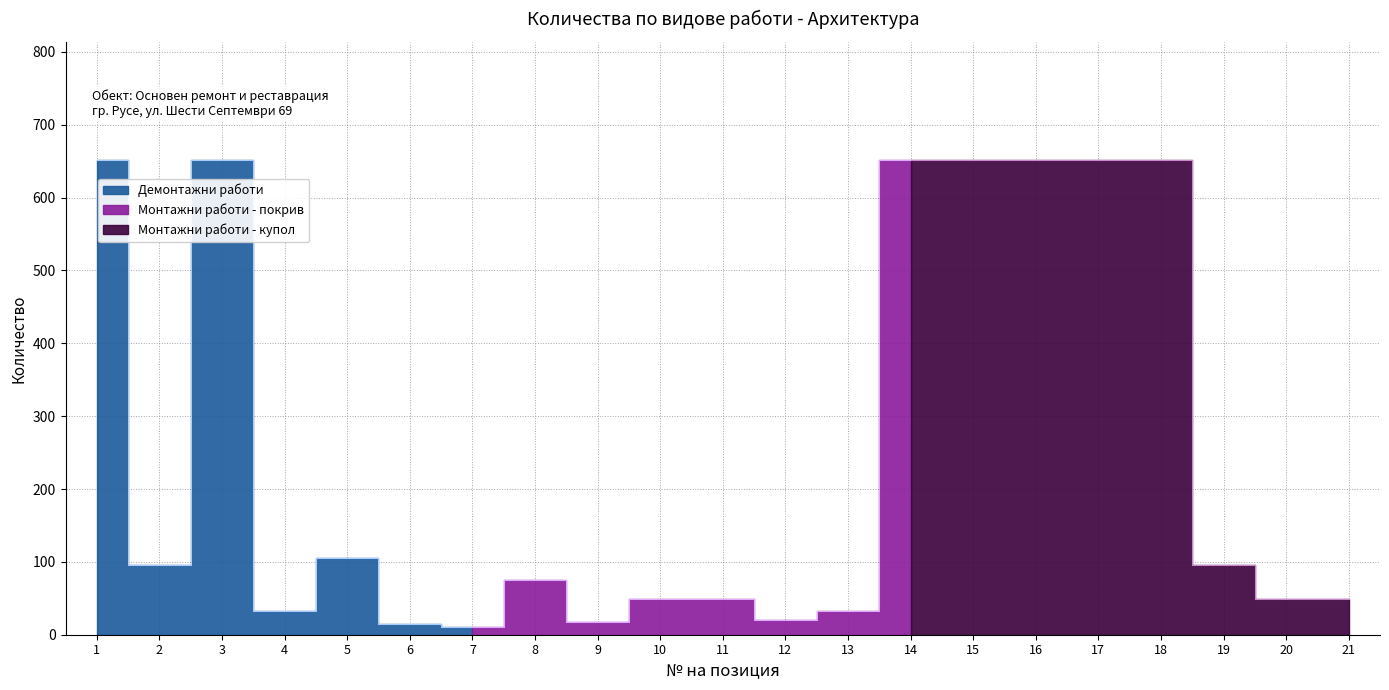

How many data points does each series have?

21